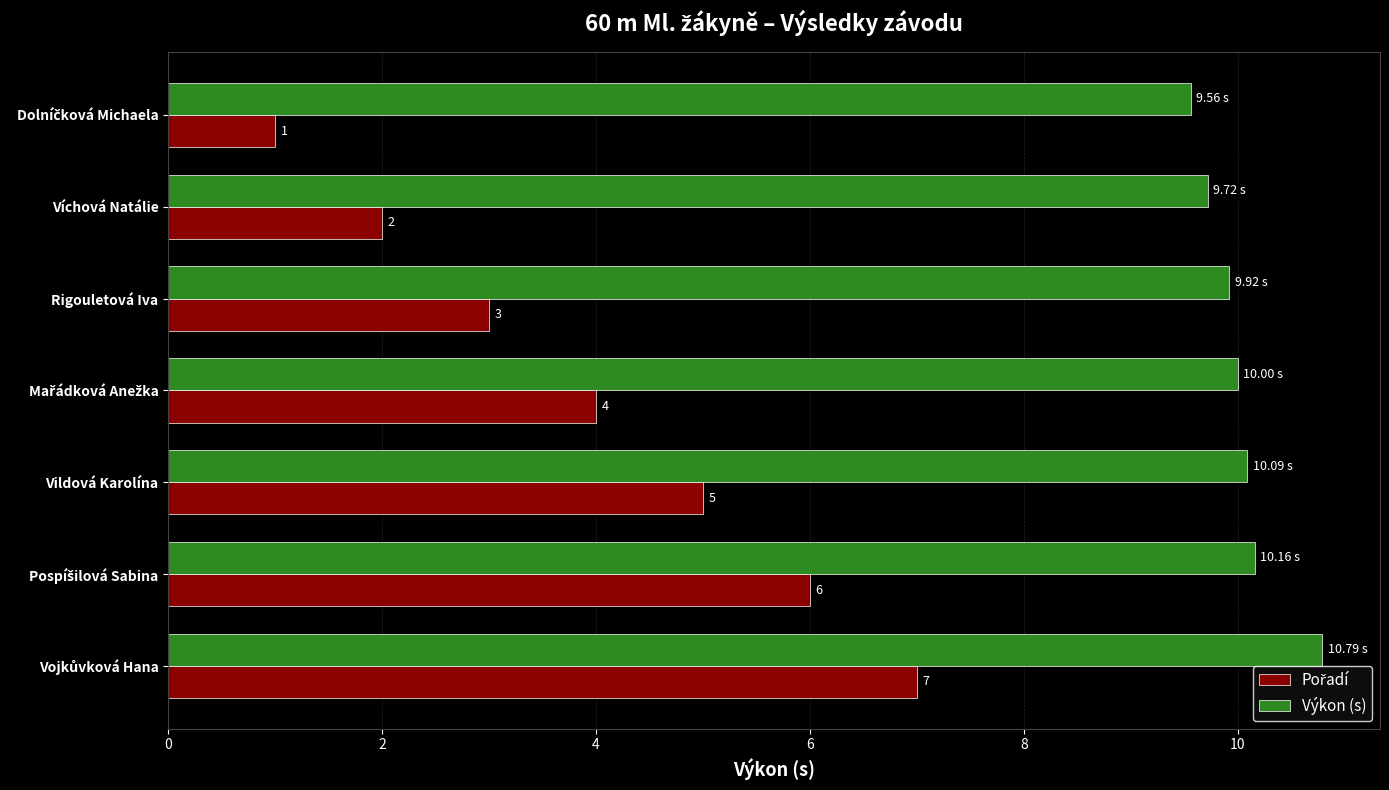

Which series has the largest total across all categories?

Výkon (s)